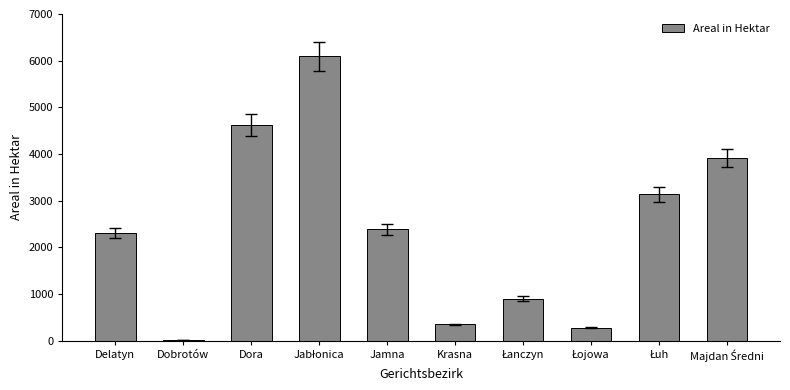

How many data points does each series have?

10